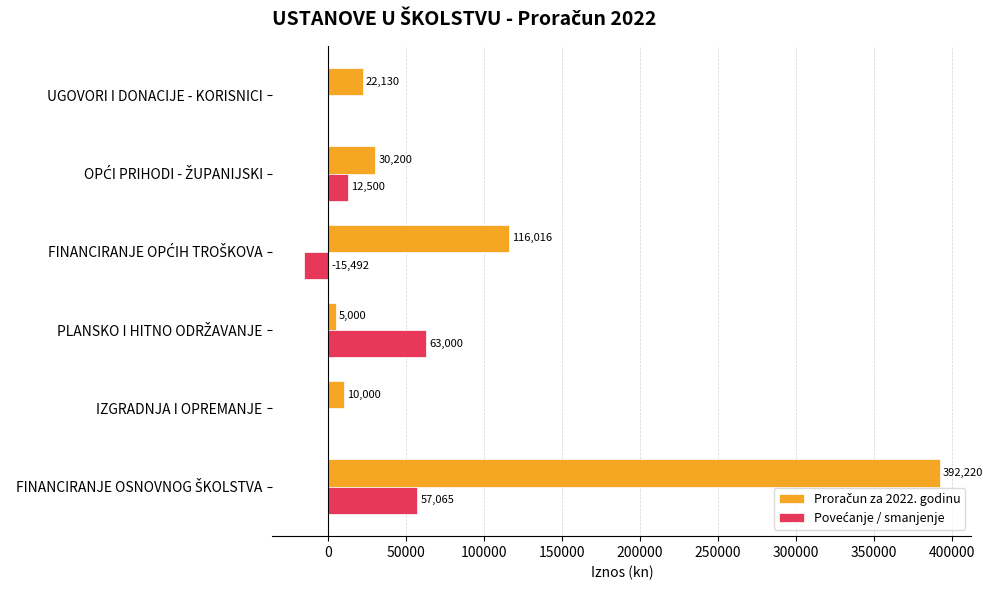

What is the value of the Povećanje / smanjenje bar at the 3rd from the left?

63000